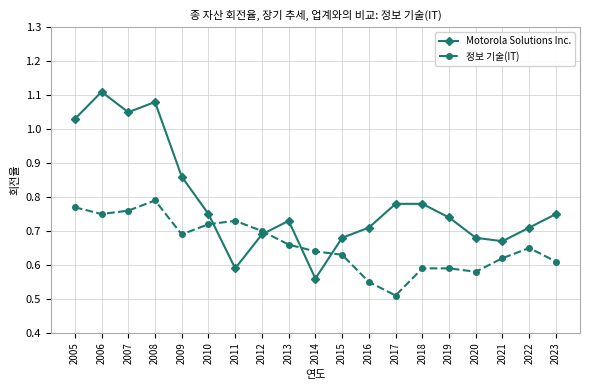

The 정보 기술(IT) series shows 0.3 at 2015. True or false?

False